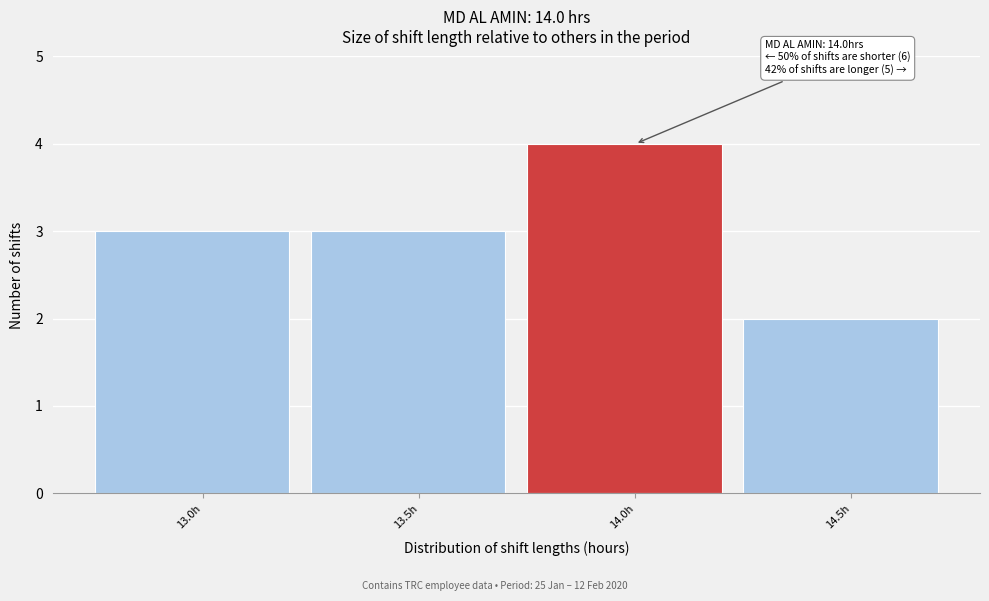

Reading left to right, transcribe all the data shown in this chart.

3	3	4	2